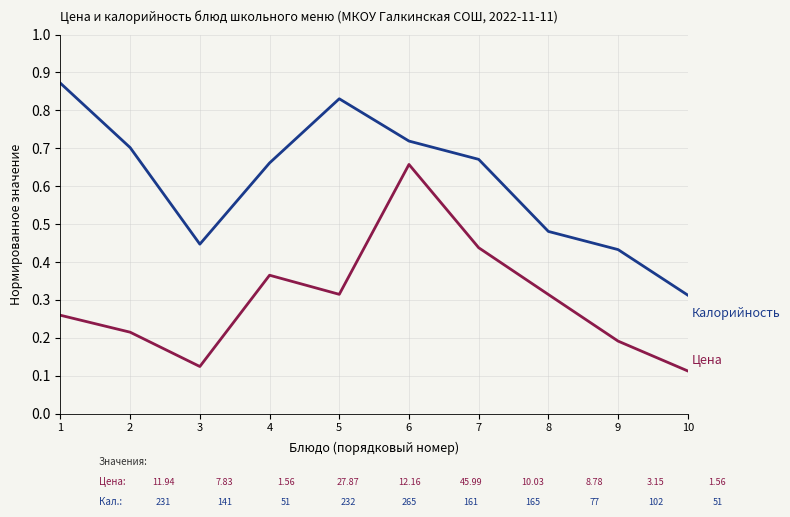

At which category is the sum across all series the highest?

6